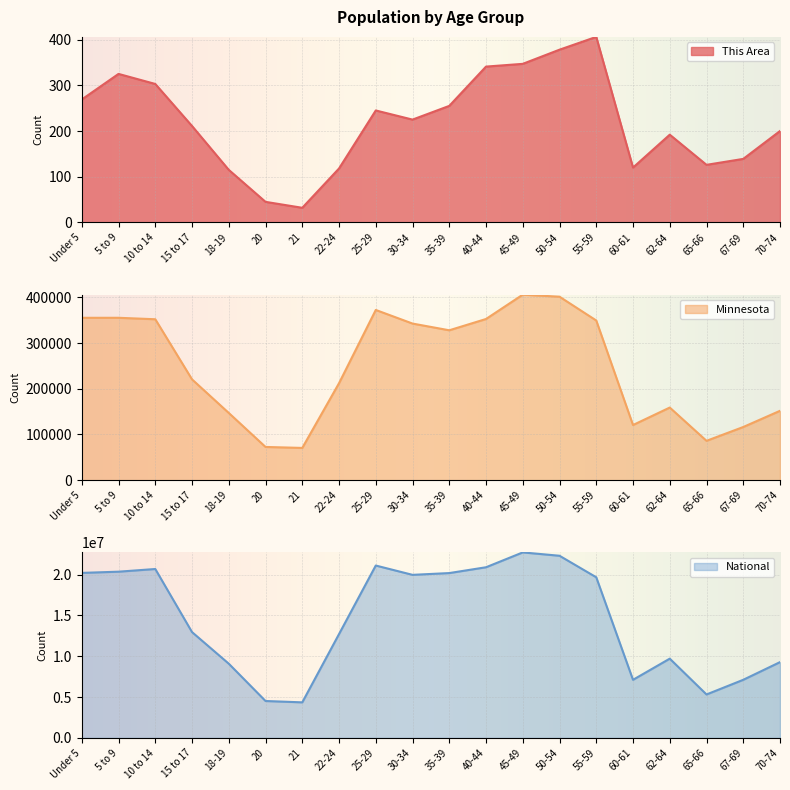

Rank the categories by Minnesota value from highest to lowest.

45-49, 50-54, 25-29, 5 to 9, Under 5, 40-44, 10 to 14, 55-59, 30-34, 35-39, 15 to 17, 22-24, 62-64, 70-74, 18-19, 60-61, 67-69, 65-66, 20, 21